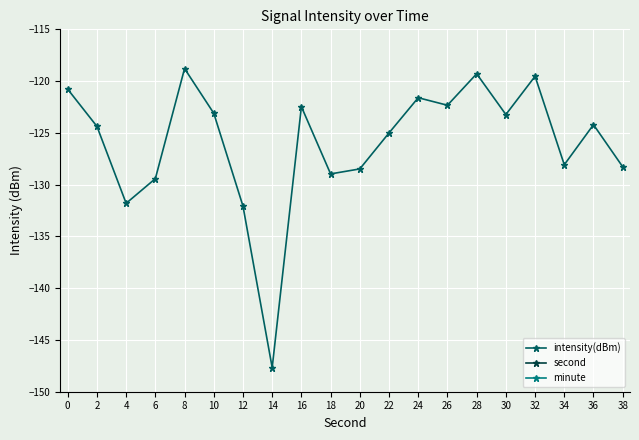

List the series in order of their peak value, lowest first.

intensity(dBm), minute, second